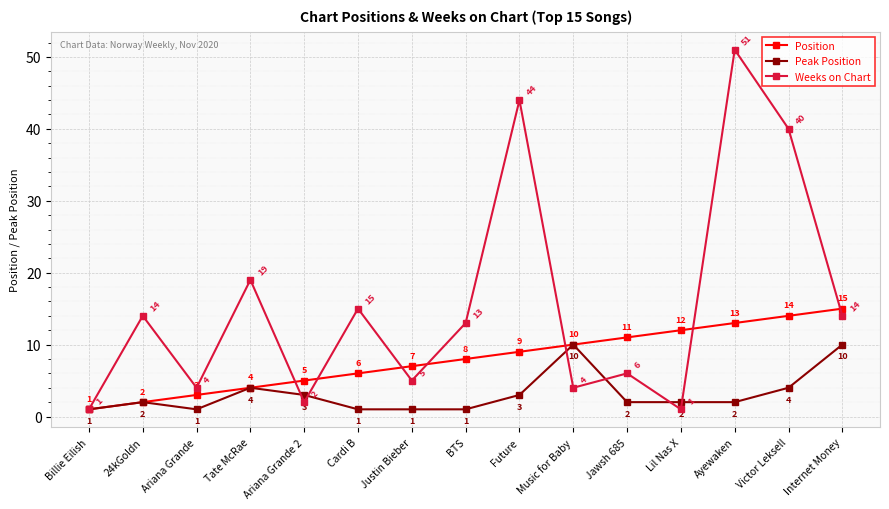

What is the greatest value displayed?

51